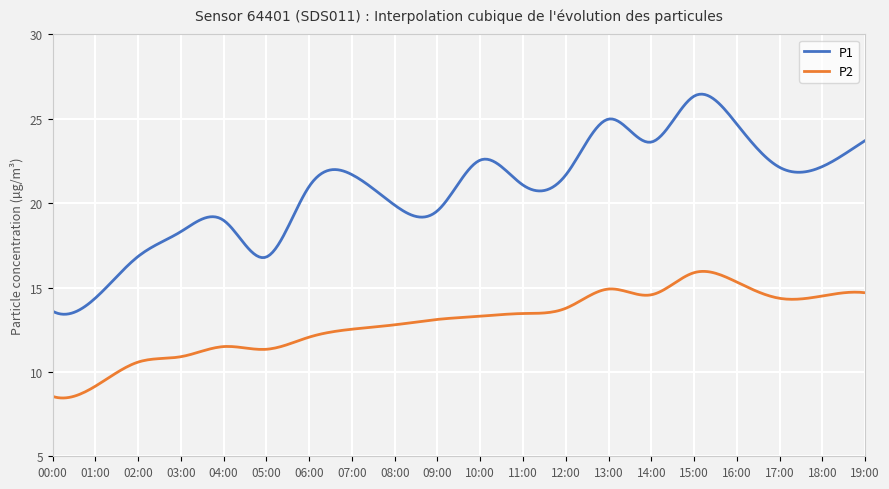

Rank the series by their maximum value, from lowest to highest.

P2, P1